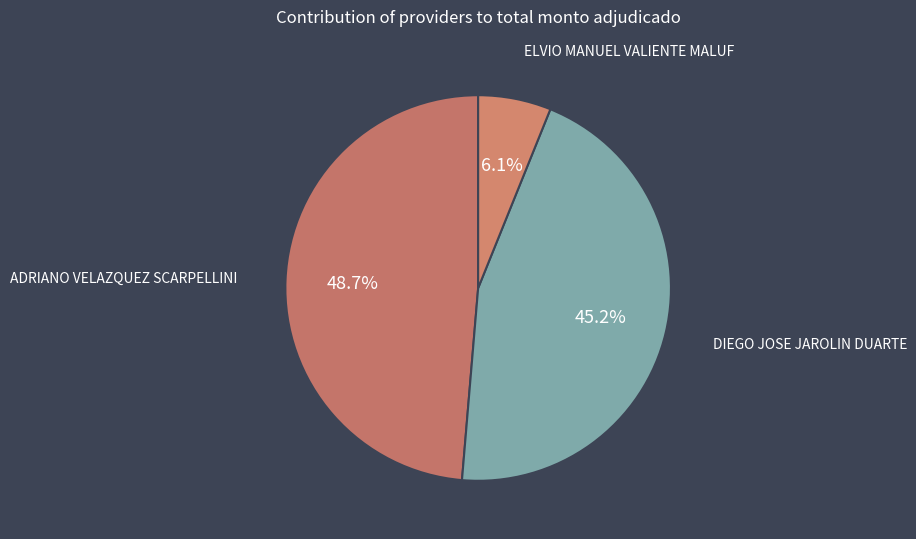

Rank the categories by value from lowest to highest.

ELVIO MANUEL VALIENTE MALUF, DIEGO JOSE JAROLIN DUARTE, ADRIANO VELAZQUEZ SCARPELLINI